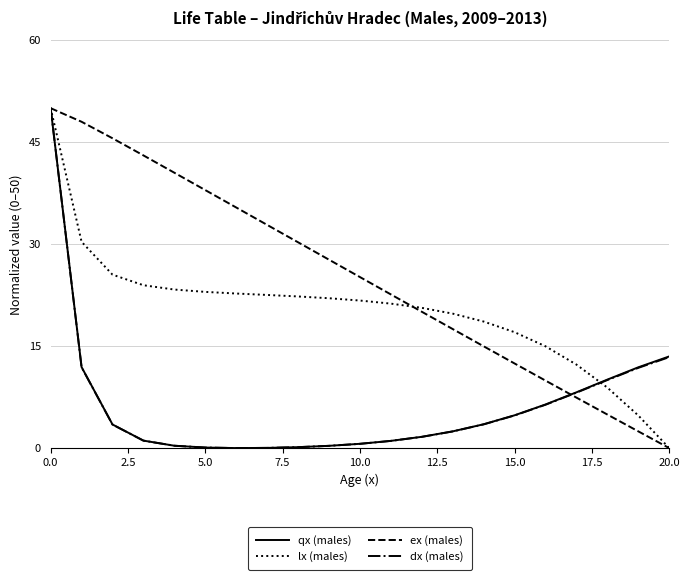

Which series has the largest total across all categories?

ex (males)